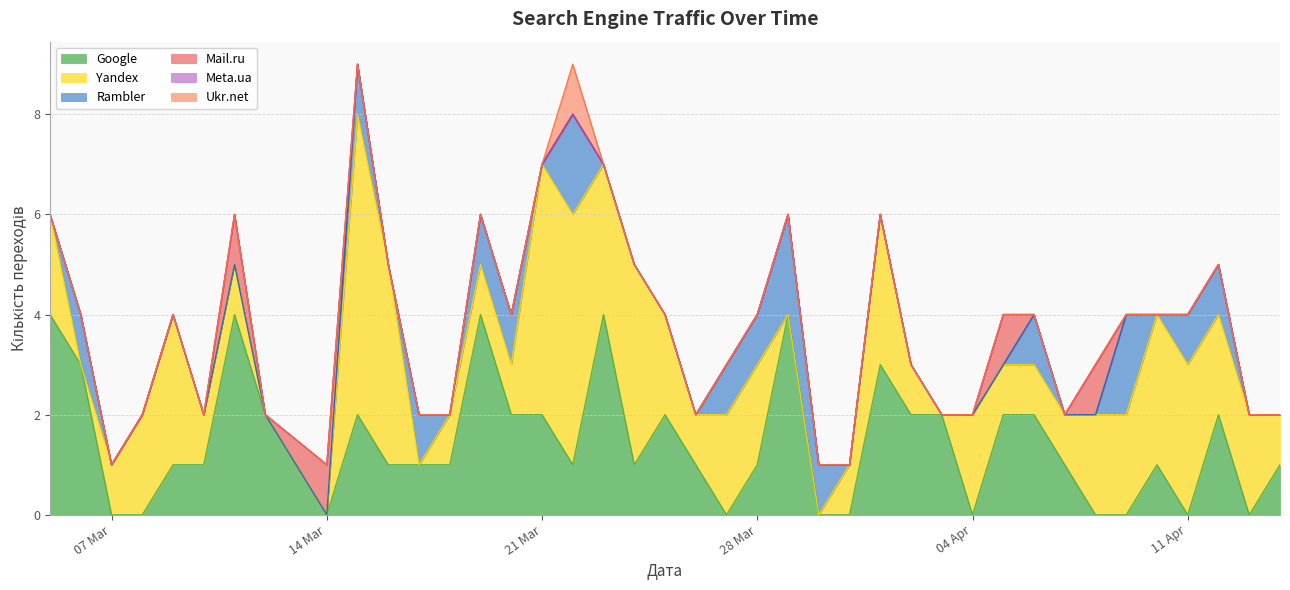

Reading left to right, transcribe all the data shown in this chart.

Google: 4	3	0	0	1	1	4	2	0	2	1	1	1	4	2	2	1	4	1	2	1	0	1	4	0	0	3	2	2	0	2	2	1	0	0	1	0	2	0	1
Yandex: 2	0	1	2	3	1	1	0	0	6	4	0	1	1	1	5	5	3	4	2	1	2	2	0	0	1	3	1	0	2	1	1	1	2	2	3	3	2	2	1
Rambler: 0	1	0	0	0	0	0	0	0	1	0	1	0	1	1	0	2	0	0	0	0	1	1	2	1	0	0	0	0	0	0	1	0	0	2	0	1	1	0	0
Mail.ru: 0	0	0	0	0	0	1	0	1	0	0	0	0	0	0	0	0	0	0	0	0	0	0	0	0	0	0	0	0	0	1	0	0	1	0	0	0	0	0	0
Meta.ua: 0	0	0	0	0	0	0	0	0	0	0	0	0	0	0	0	0	0	0	0	0	0	0	0	0	0	0	0	0	0	0	0	0	0	0	0	0	0	0	0
Ukr.net: 0	0	0	0	0	0	0	0	0	0	0	0	0	0	0	0	1	0	0	0	0	0	0	0	0	0	0	0	0	0	0	0	0	0	0	0	0	0	0	0